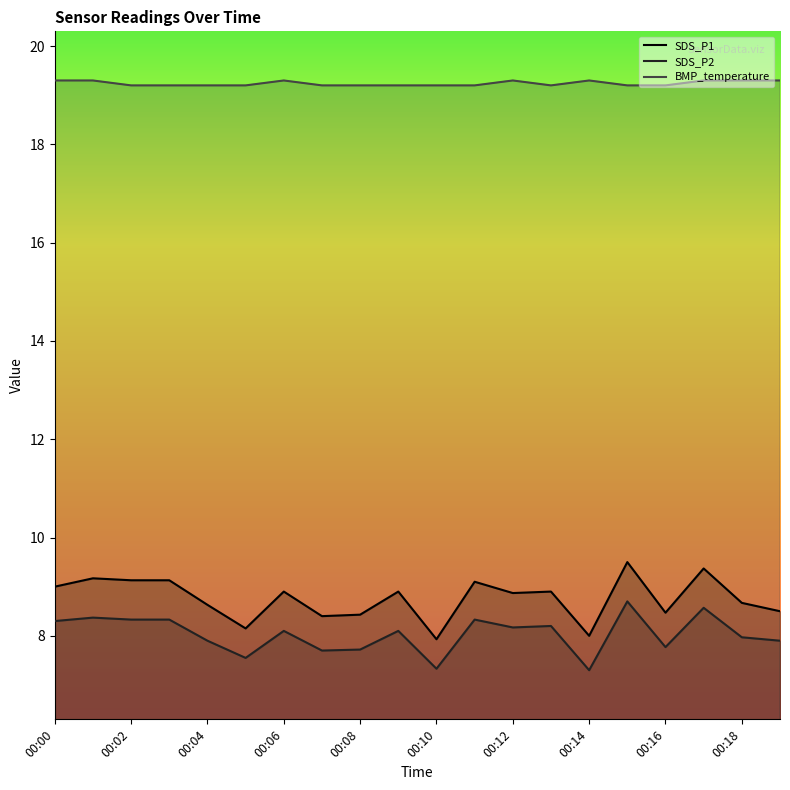

Reading right to left, extract all data points from this chart.

SDS_P1: 00:19=8.5	00:18=8.7	00:17=9.4	00:16=8.5	00:15=9.5	00:14=8.0	00:13=8.9	00:12=8.9	00:11=9.1	00:10=7.9	00:09=8.9	00:08=8.4	00:07=8.4	00:06=8.9	00:05=8.2	00:04=8.6	00:03=9.1	00:02=9.1	00:01=9.2	00:00=9.0
SDS_P2: 00:19=7.9	00:18=8.0	00:17=8.6	00:16=7.8	00:15=8.7	00:14=7.3	00:13=8.2	00:12=8.2	00:11=8.3	00:10=7.3	00:09=8.1	00:08=7.7	00:07=7.7	00:06=8.1	00:05=7.5	00:04=7.9	00:03=8.3	00:02=8.3	00:01=8.4	00:00=8.3
BMP_temperature: 00:19=19.3	00:18=19.3	00:17=19.3	00:16=19.2	00:15=19.2	00:14=19.3	00:13=19.2	00:12=19.3	00:11=19.2	00:10=19.2	00:09=19.2	00:08=19.2	00:07=19.2	00:06=19.3	00:05=19.2	00:04=19.2	00:03=19.2	00:02=19.2	00:01=19.3	00:00=19.3